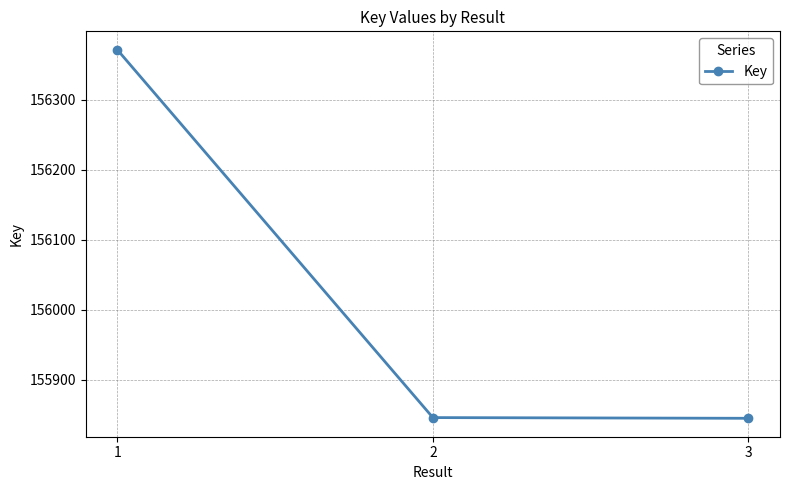

Is it true that the value at 1 is 98940?

False